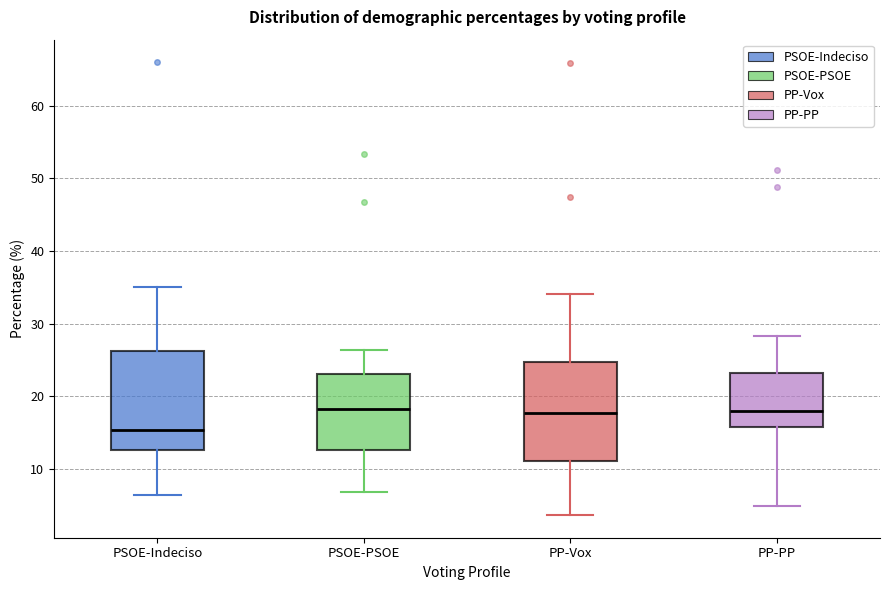

Where is the lower edge of the box for PSOE-Indeciso on the y-axis? The values are not printed on the chart, so give them approximately, as read against the axis.

13